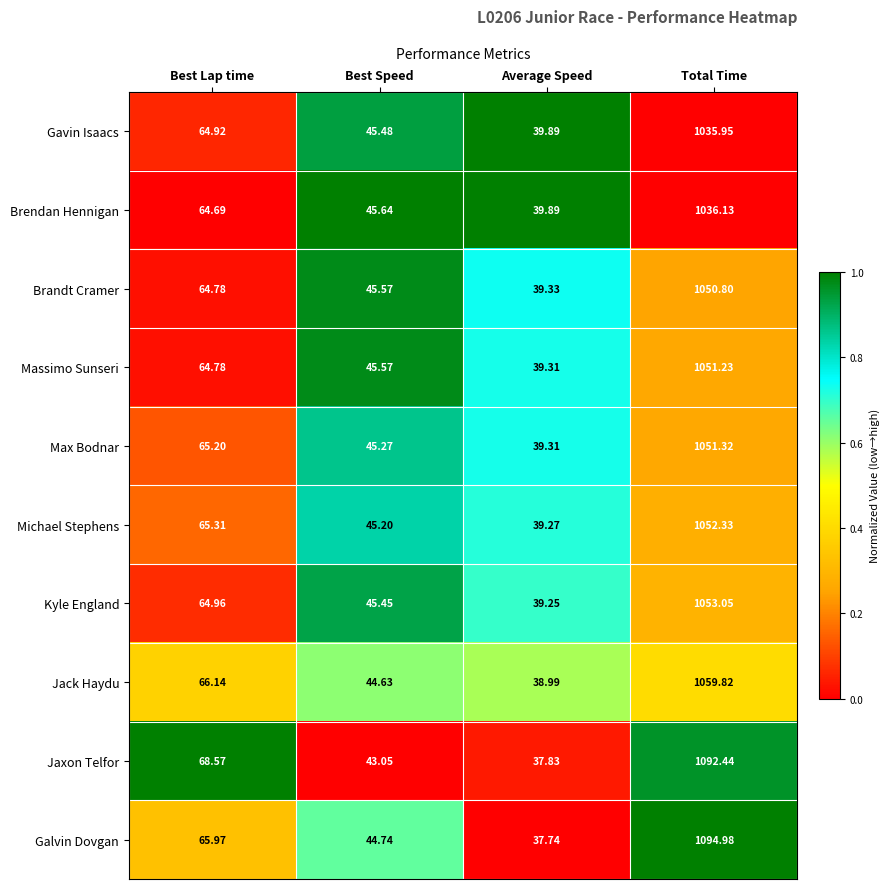

Where is Galvin Dovgan nearest to the value 566?

Best Lap time